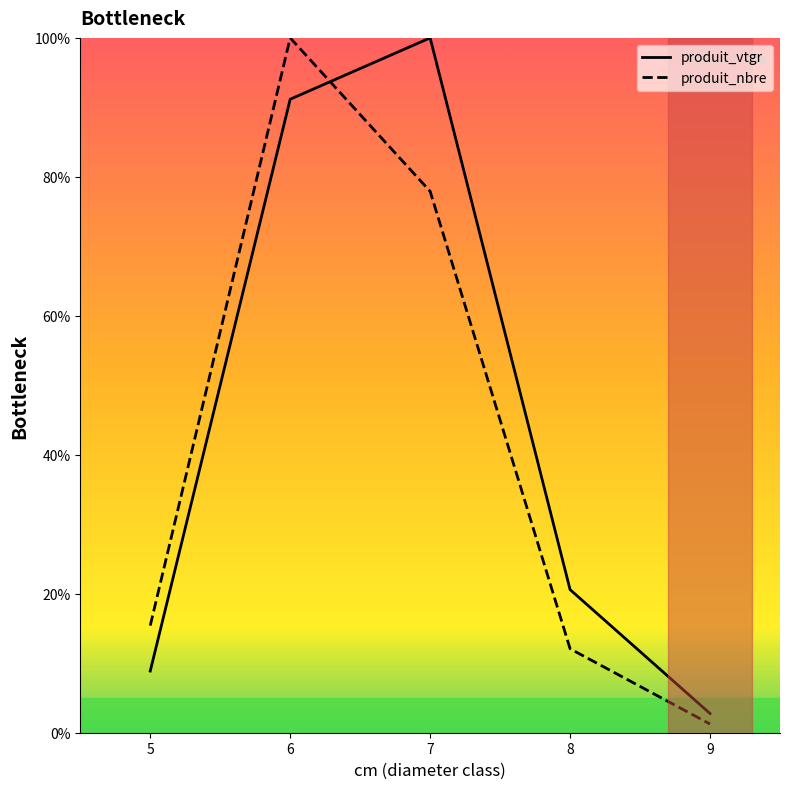

Is the value of produit_nbre at 6 greater than the value of produit_vtgr at 7?

No